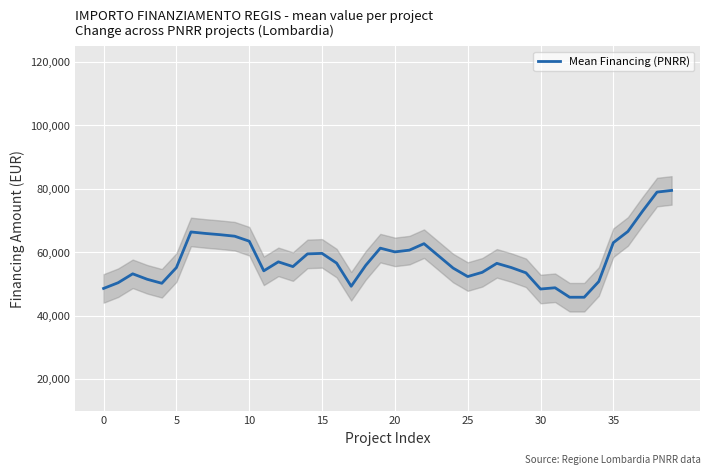

True or false: there are more than 1 points higher than both neighbors.

True